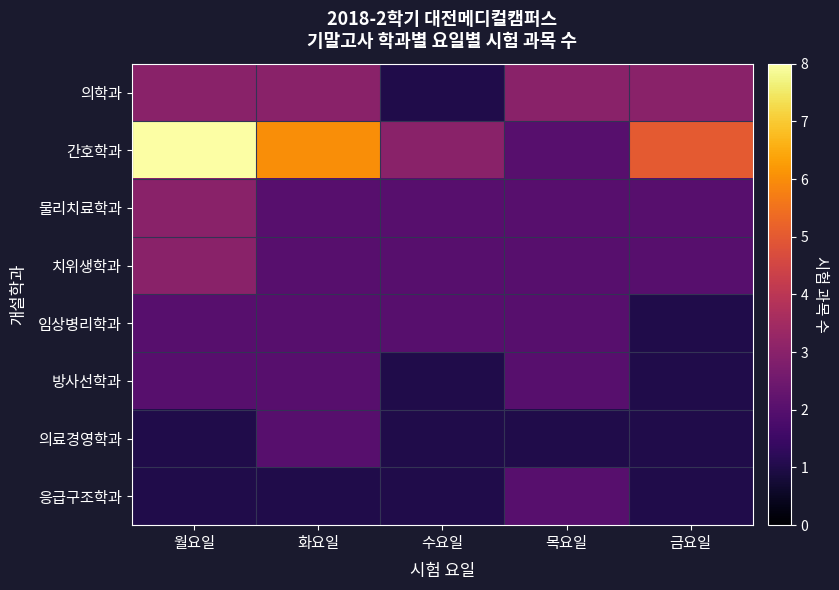

What is the difference between the maximum and minimum values in the 의학과 series?

2